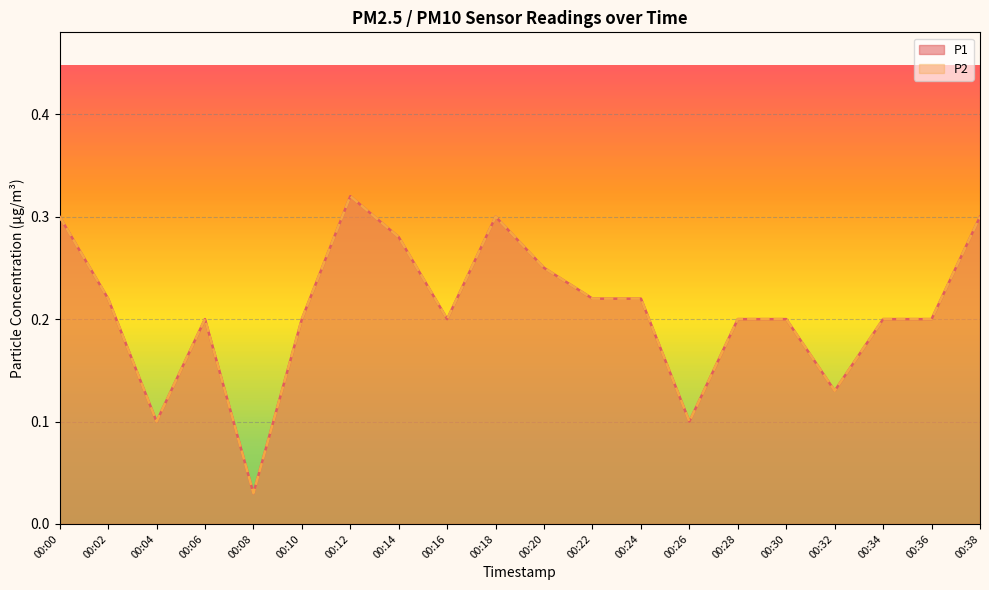

What is the total value across all series at 00:08?

0.1